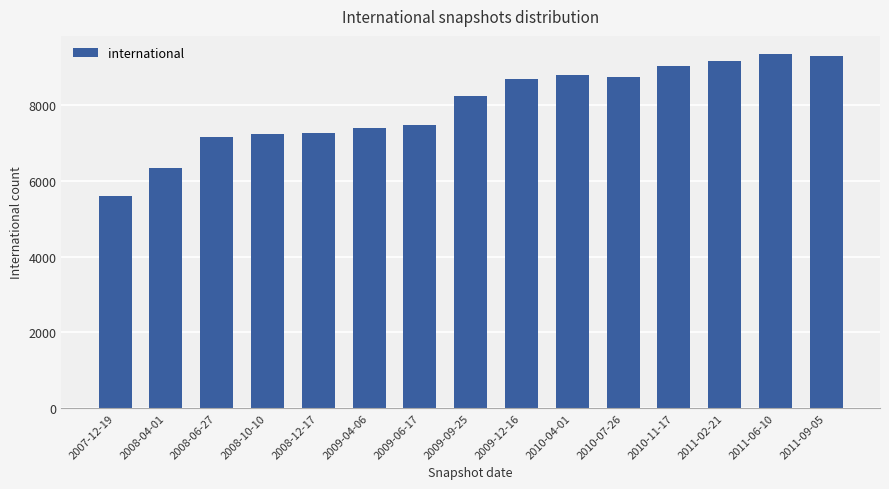

What is the greatest value displayed?

9368